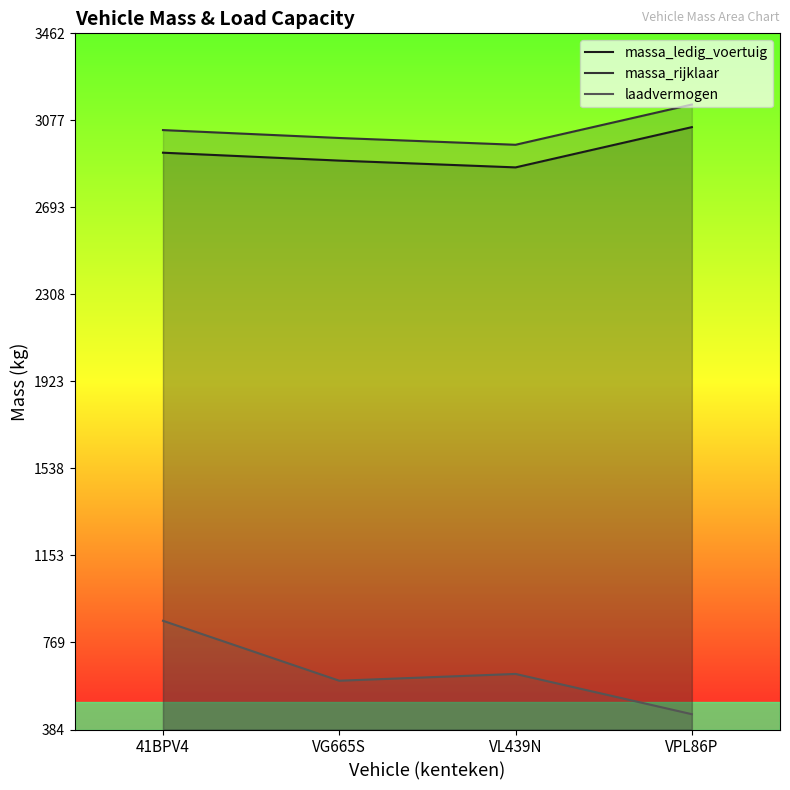

True or false: laadvermogen and massa_rijklaar intersect in this chart.

False